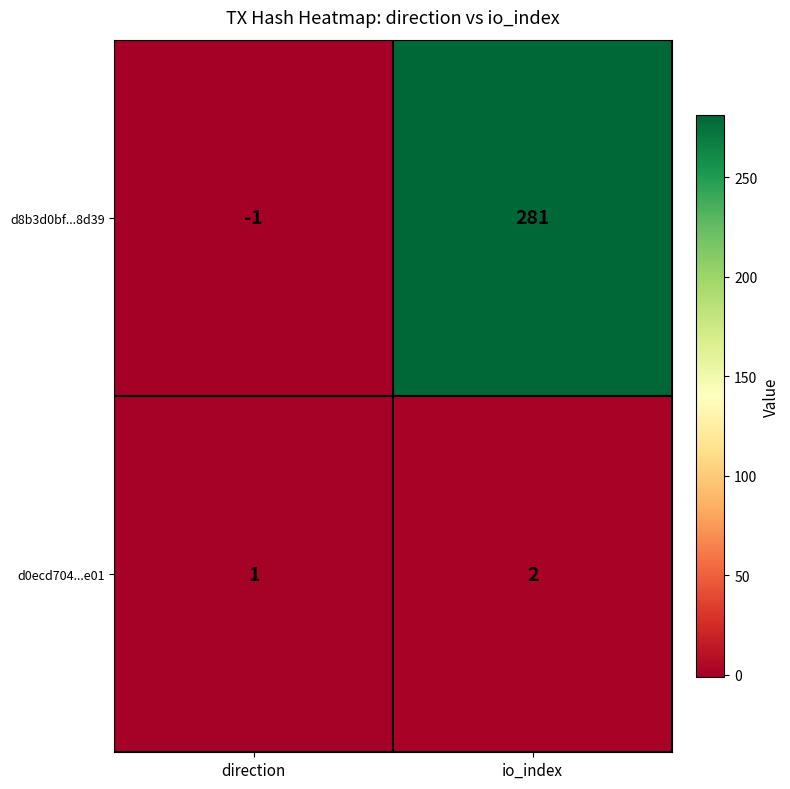

Which category has the highest value across all series?

io_index